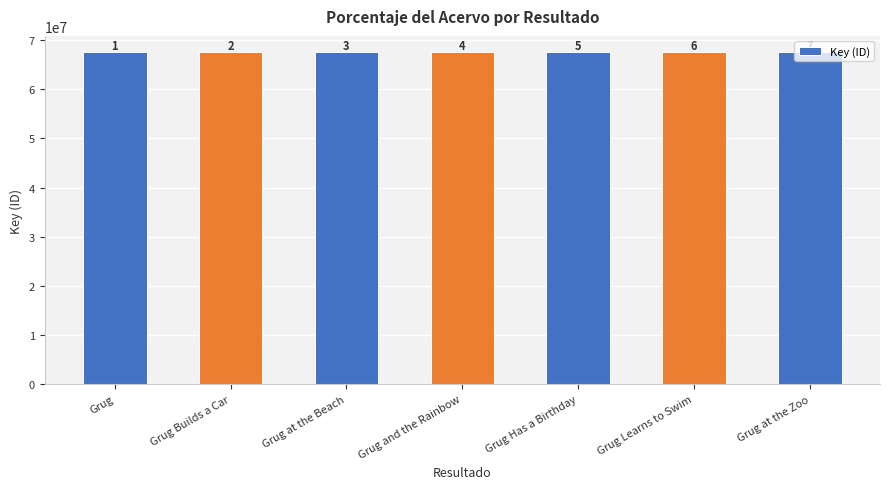

How many bars are there in total?

7